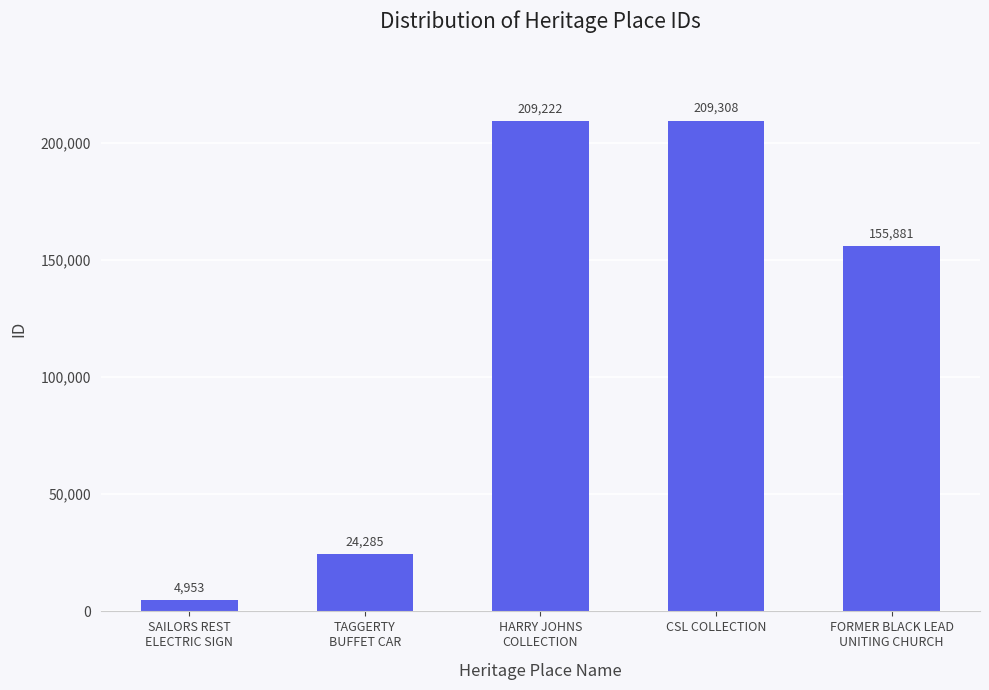

What is the difference between the second highest and second lowest values?

184937